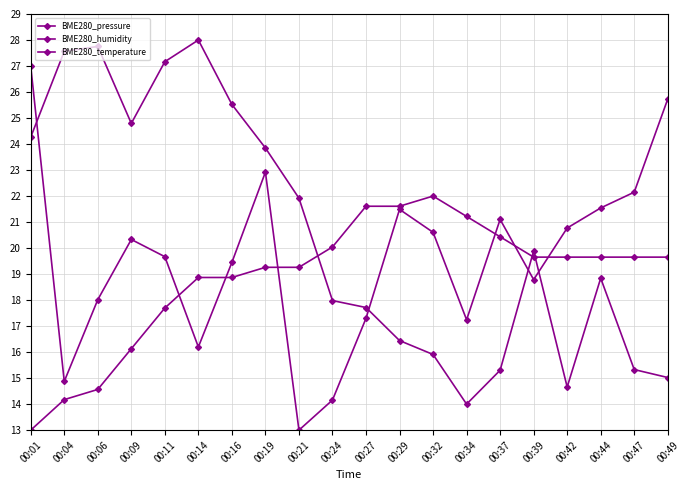

What is the value of the BME280_pressure point at the 17th from the left?

14.7